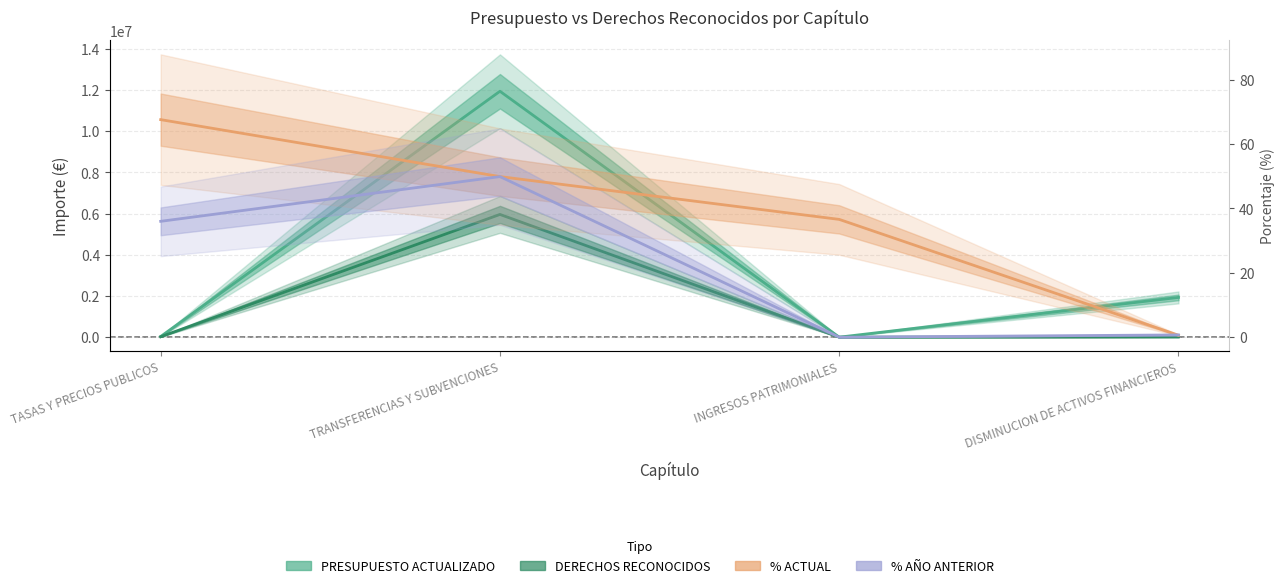

Rank the series at DISMINUCION DE ACTIVOS FINANCIEROS from lowest to highest value.

% ACTUAL, % AÑO ANTERIOR, DERECHOS RECONOCIDOS, PRESUPUESTO ACTUALIZADO